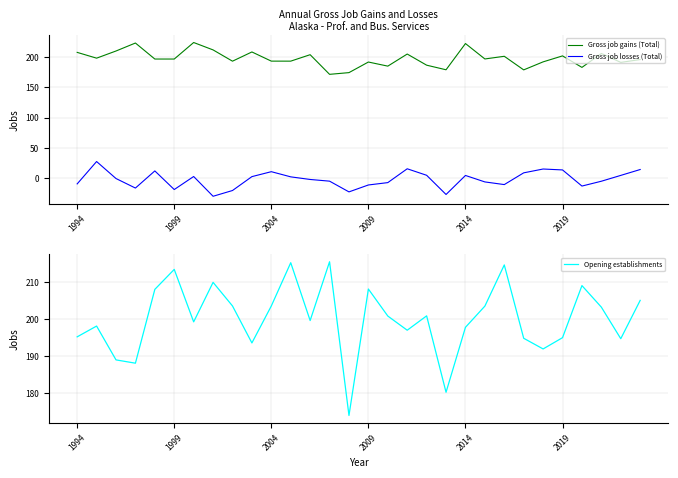

Does the chart have visible grid lines?

Yes